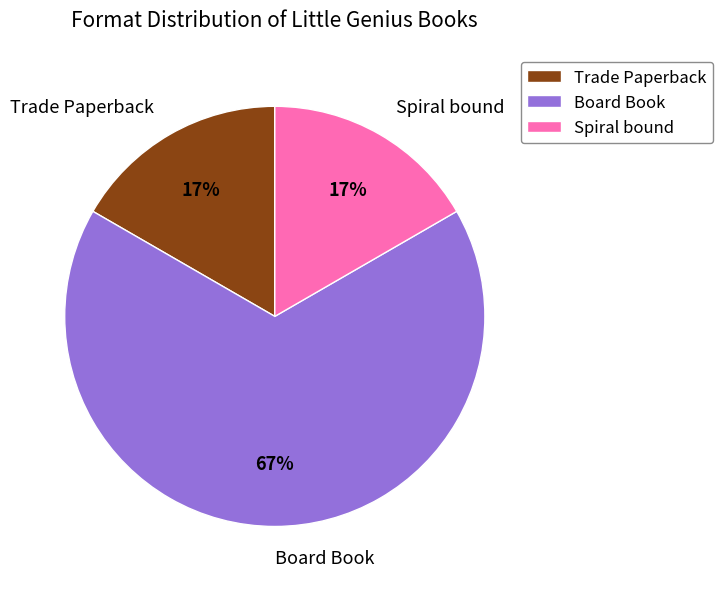

Count the number of slices in the pie.

3